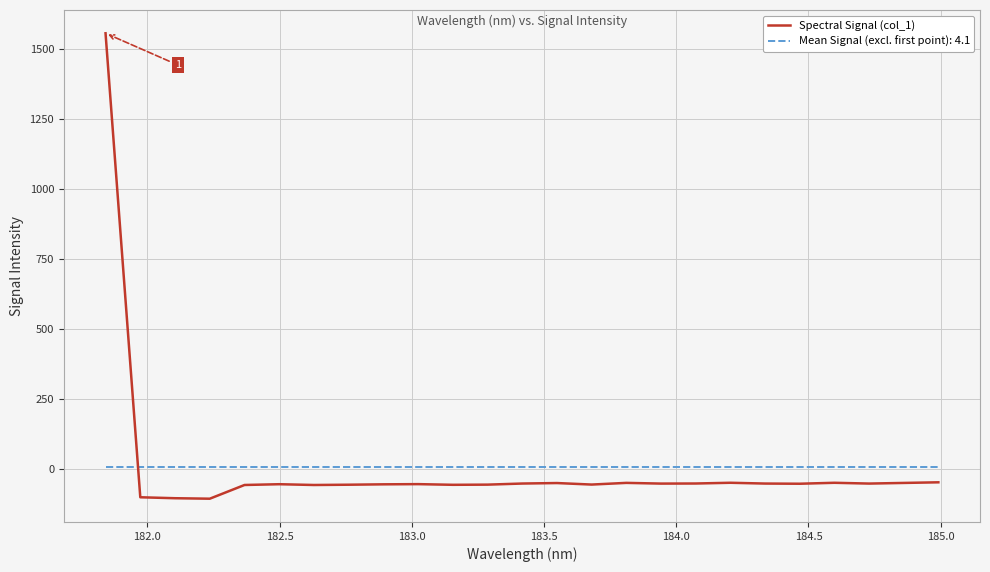

Rank the series by their maximum value, from highest to lowest.

Spectral Signal (col_1), Mean Signal (excl. first point): 4.1